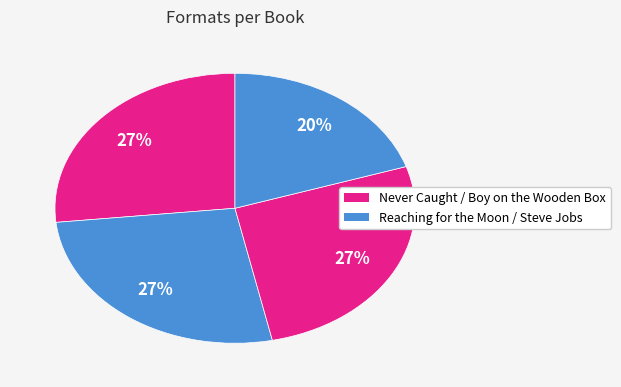

How many segments does this pie chart have?

4